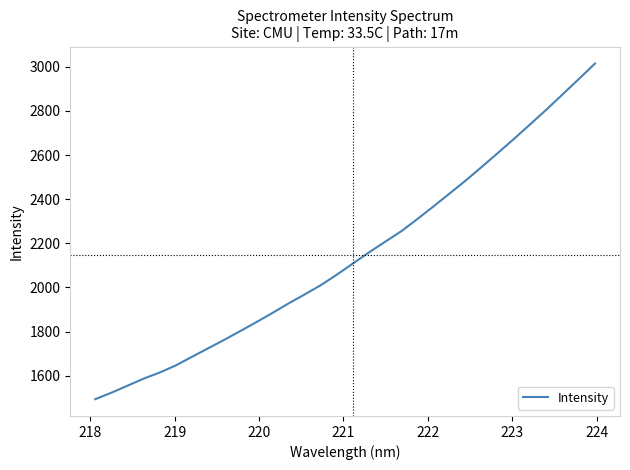

How many lines are shown in the chart?

1